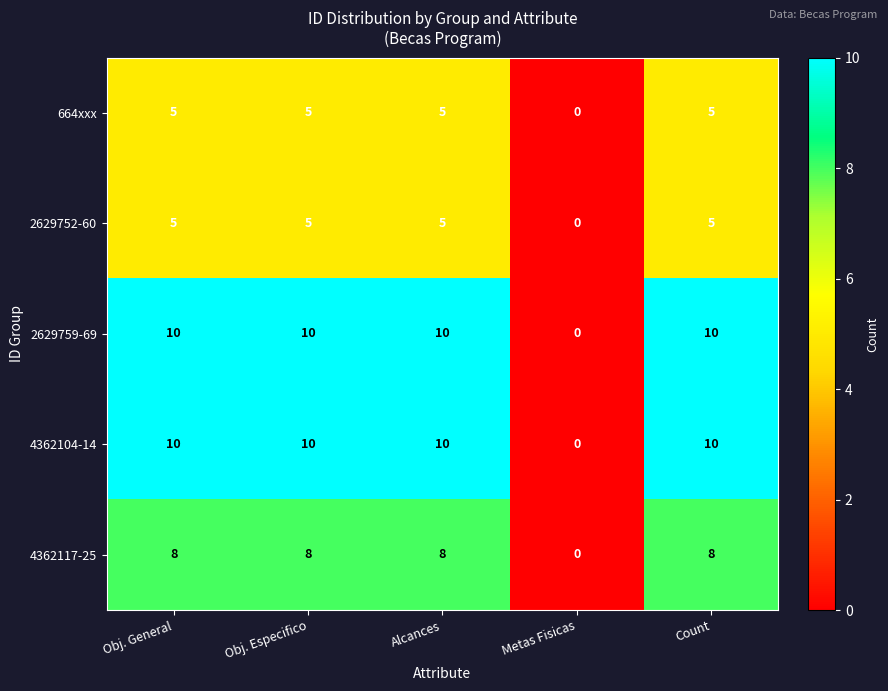

Reading left to right, list all the values displayed in this chart.

664xxx: 5	5	5	0	5
2629752-60: 5	5	5	0	5
2629759-69: 10	10	10	0	10
4362104-14: 10	10	10	0	10
4362117-25: 8	8	8	0	8